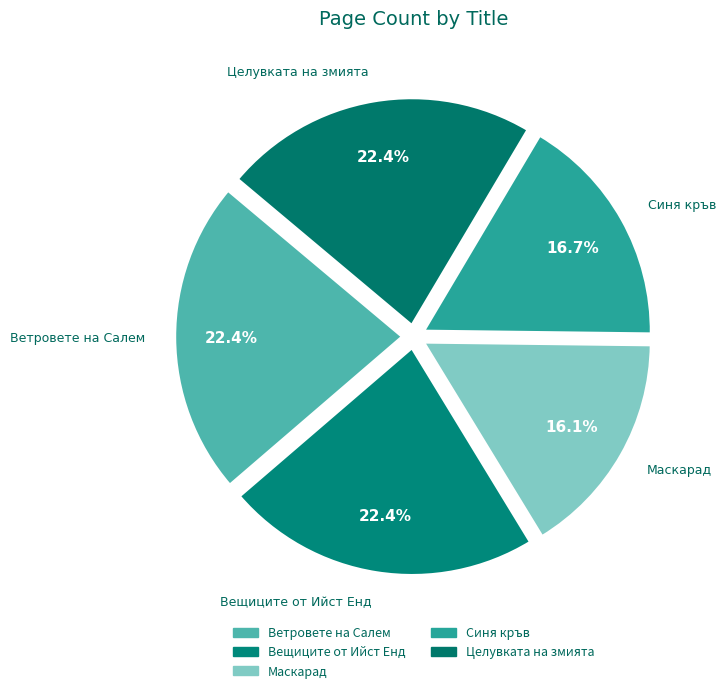

Count the number of slices in the pie.

5